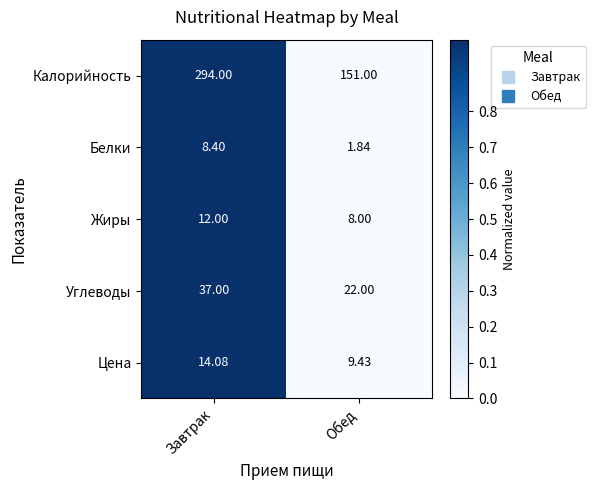

Where is Цена nearest to the value 11?

Обед